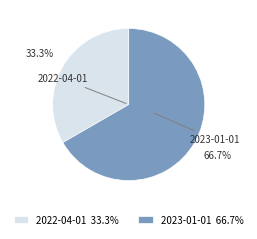

True or false: 2023-01-01 accounts for 77% of the total.

False